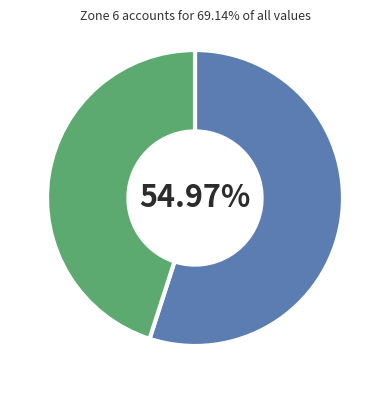

Is there any slice that represents more than half of the pie?

Yes